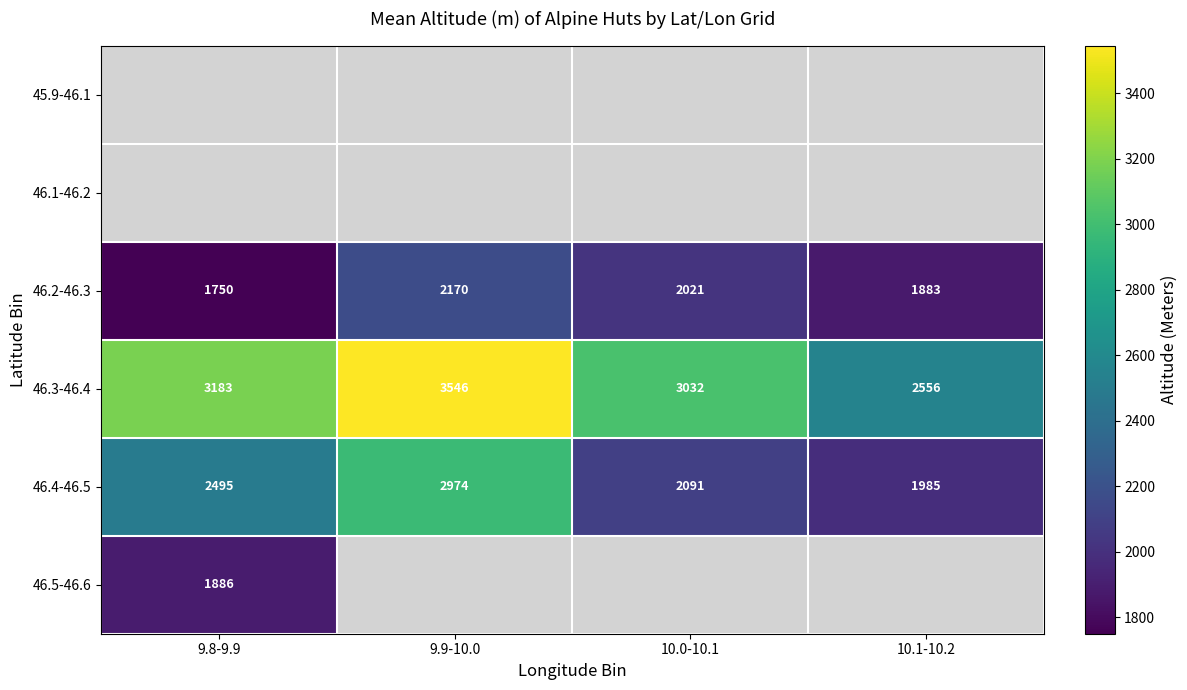

Rank the categories by 46.2-46.3 value from lowest to highest.

9.8-9.9, 10.1-10.2, 10.0-10.1, 9.9-10.0